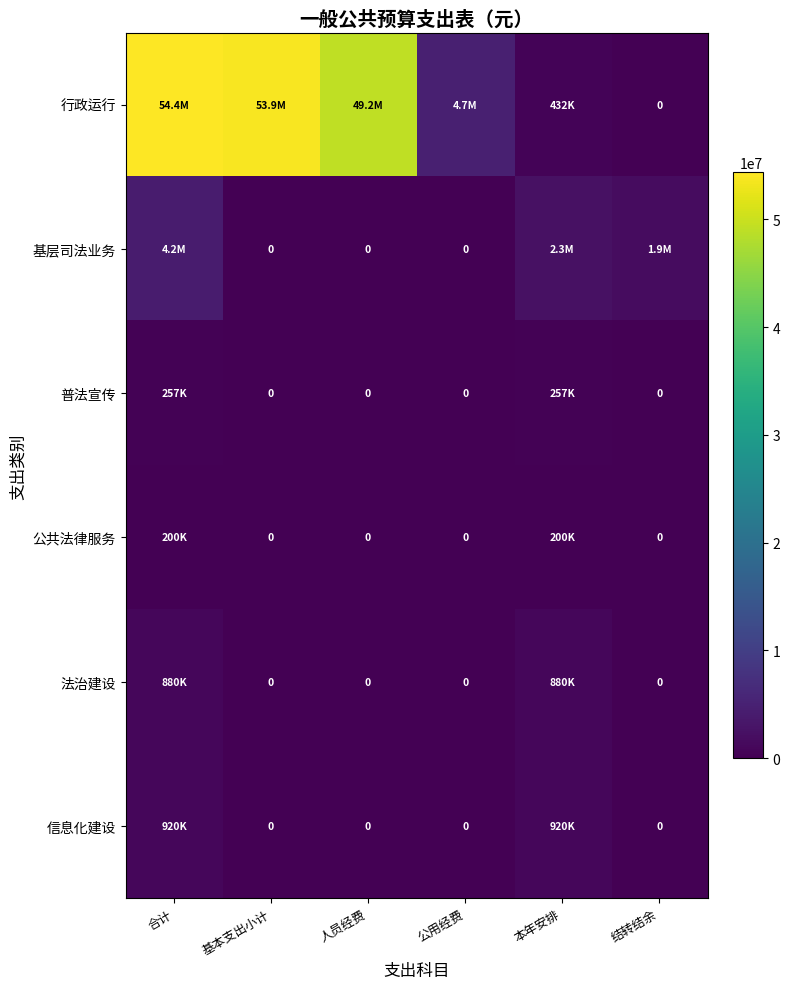

True or false: 法治建设 has a value of 0.0 at 公用经费.

True